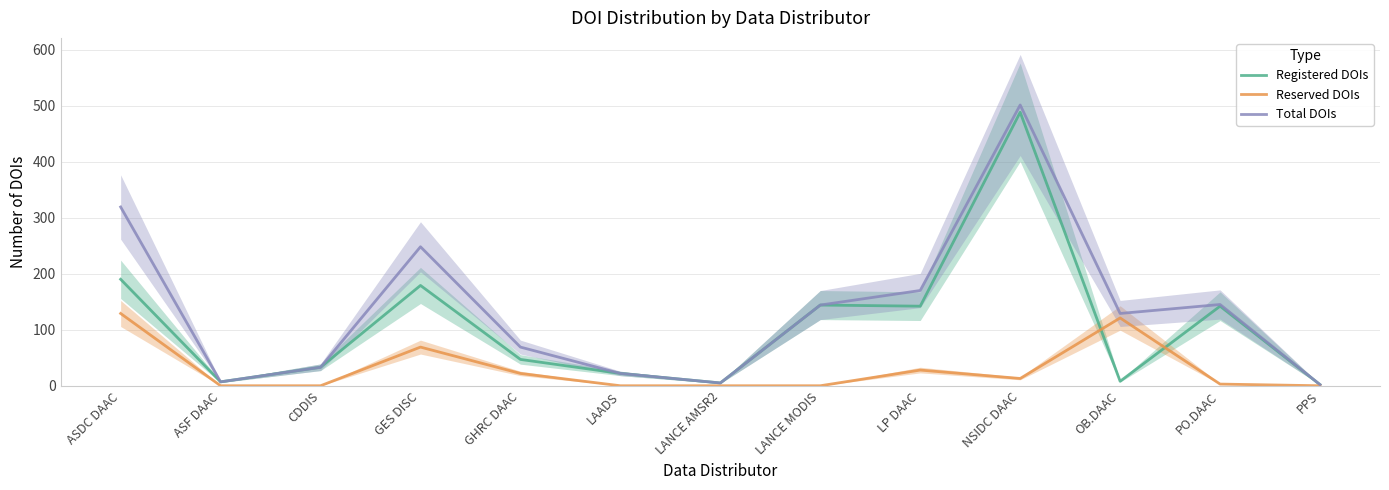

What is the minimum value for Registered DOIs?

2